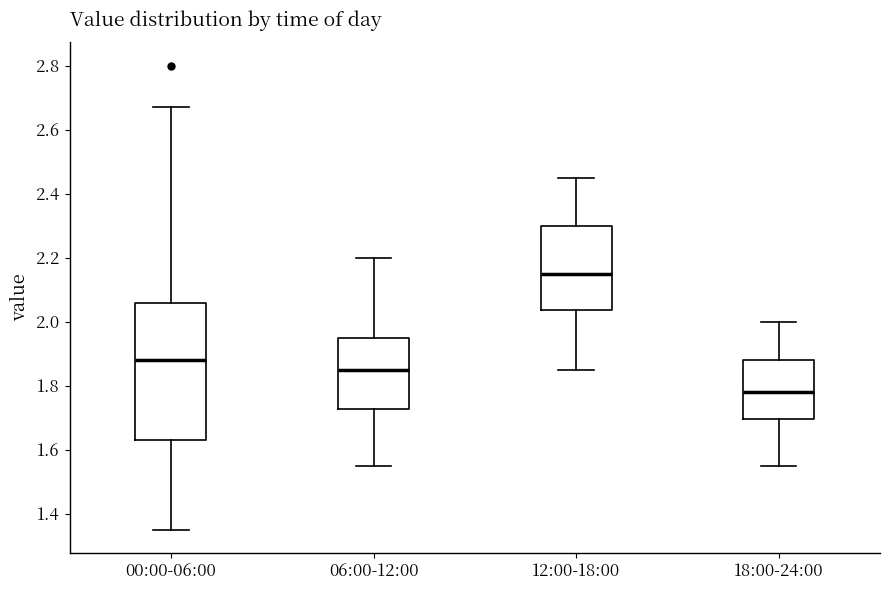

Reading left to right, read every box against the y-axis: the position of its median line, the range the box covers, and the ends of its whiskers. The values are not printed on the chart, so give them approximately, as read against the axis.

00:00-06:00: median 1.88, box 1.64 to 2.06, whiskers 1.36 to 2.68
06:00-12:00: median 1.86, box 1.72 to 1.96, whiskers 1.56 to 2.20
12:00-18:00: median 2.16, box 2.04 to 2.30, whiskers 1.86 to 2.46
18:00-24:00: median 1.78, box 1.70 to 1.88, whiskers 1.56 to 2.00